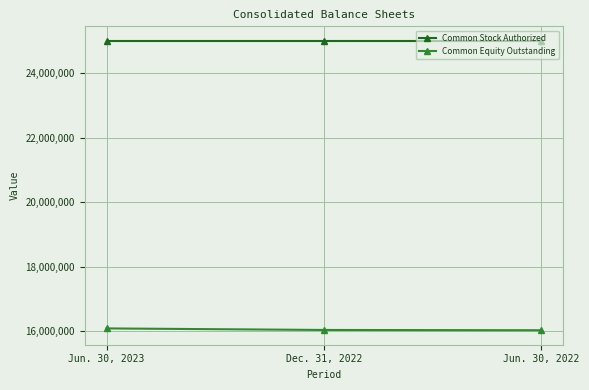

At how many categories does at least one series exceed 24651534?

3